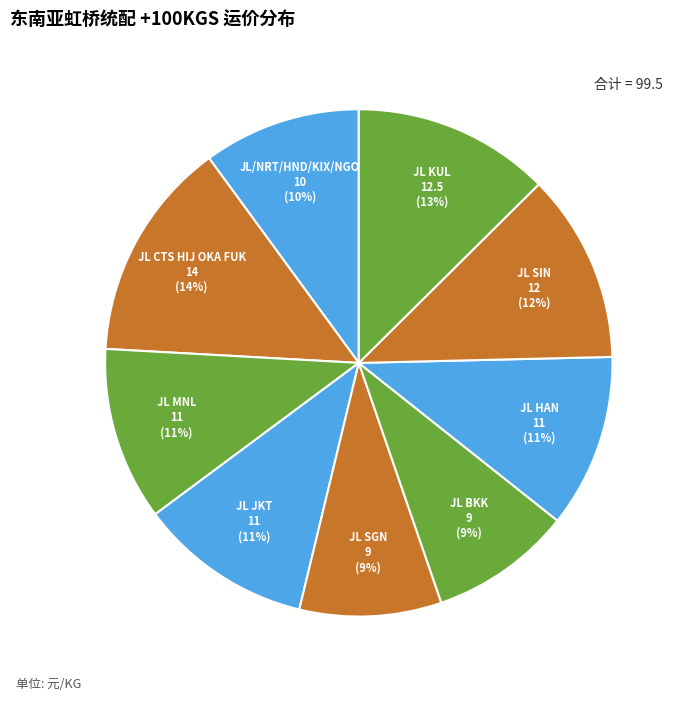

Do JL JKT and JL SGN together represent more than half of the pie?

No